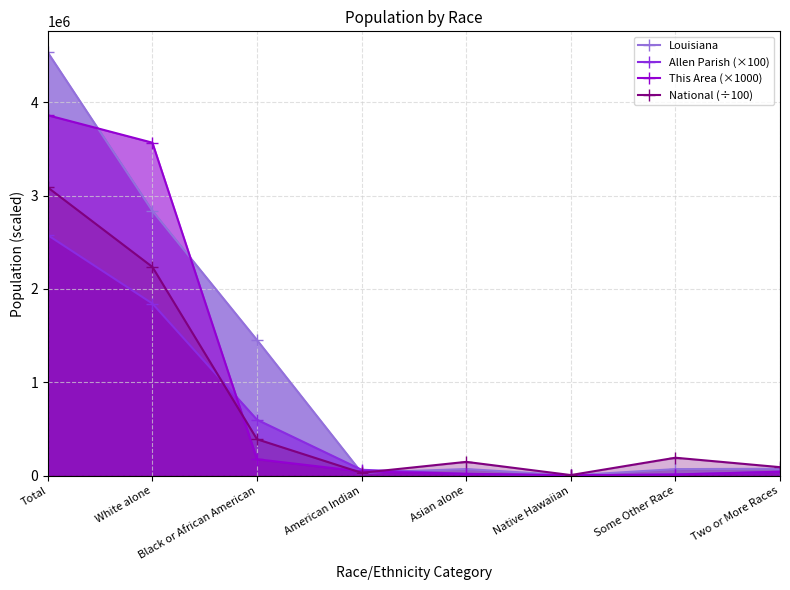

Where is This Area (×1000) nearest to the value 1932500?

White alone